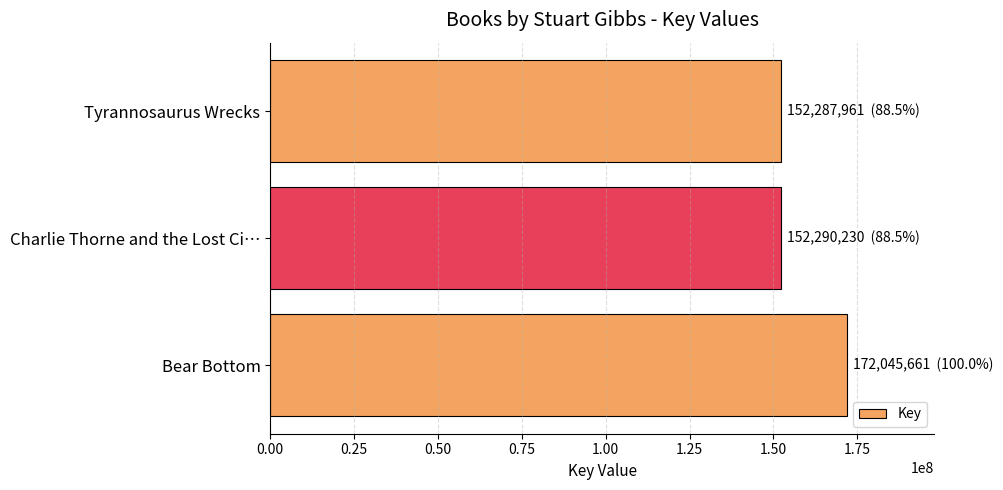

What is the difference between the second highest and minimum values?

2269